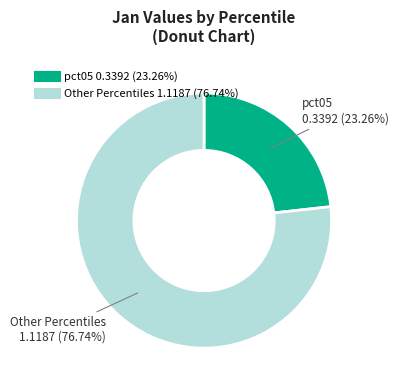

How many slices are in this pie chart?

2